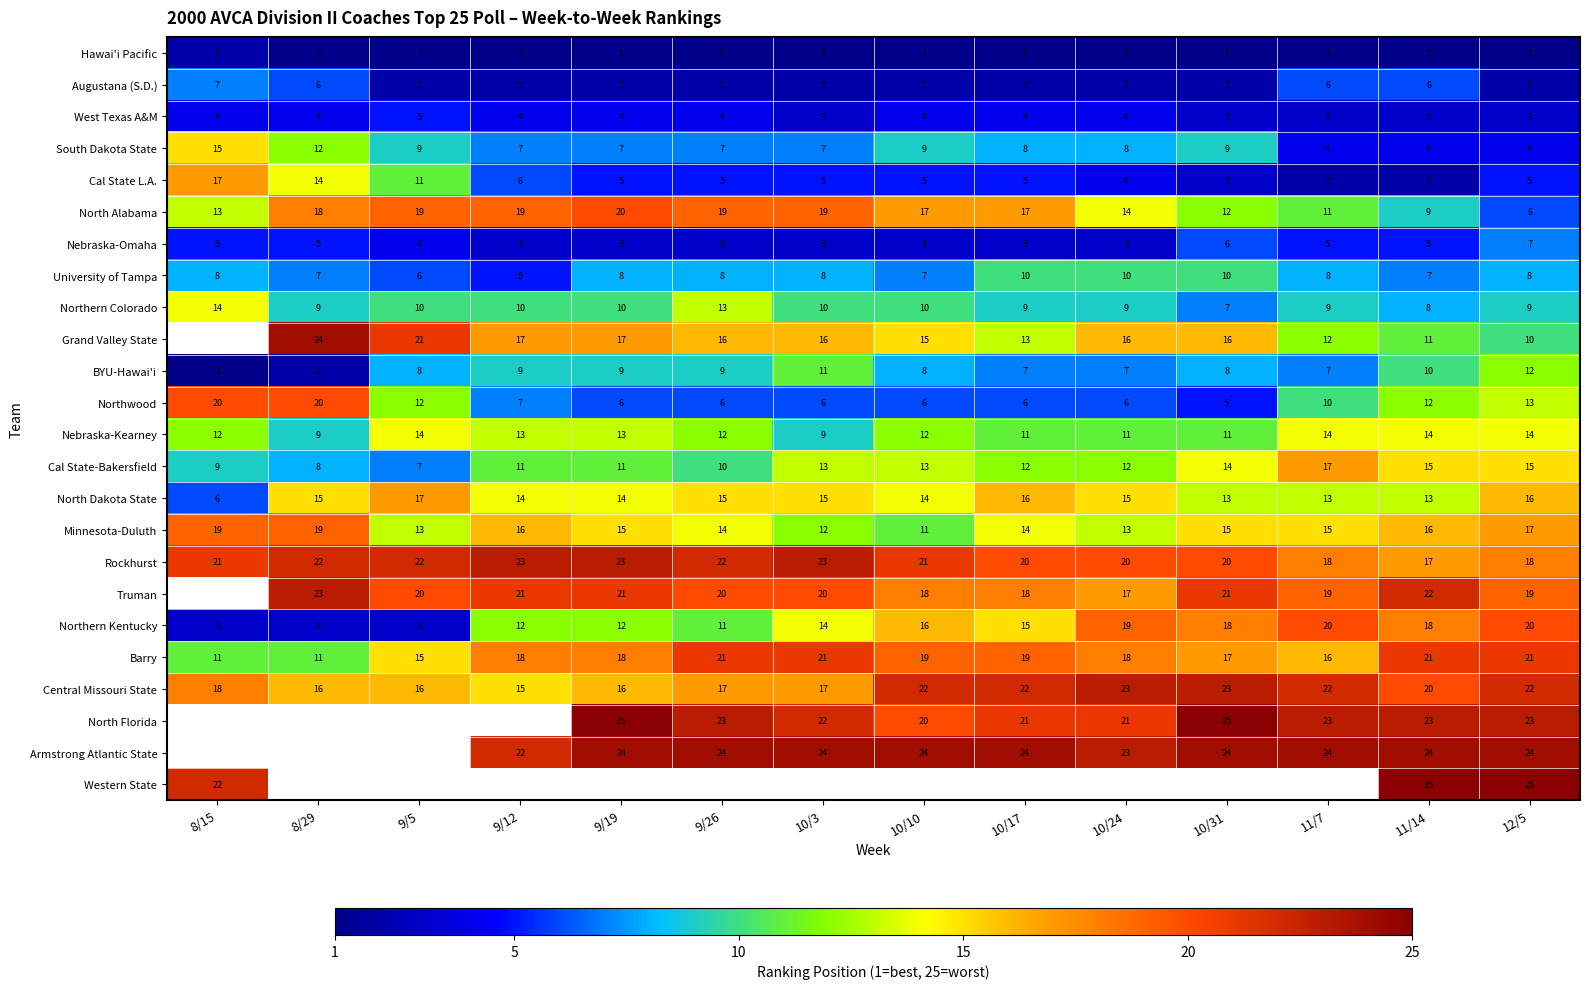

How many Barry values are between 16 and 21?

11